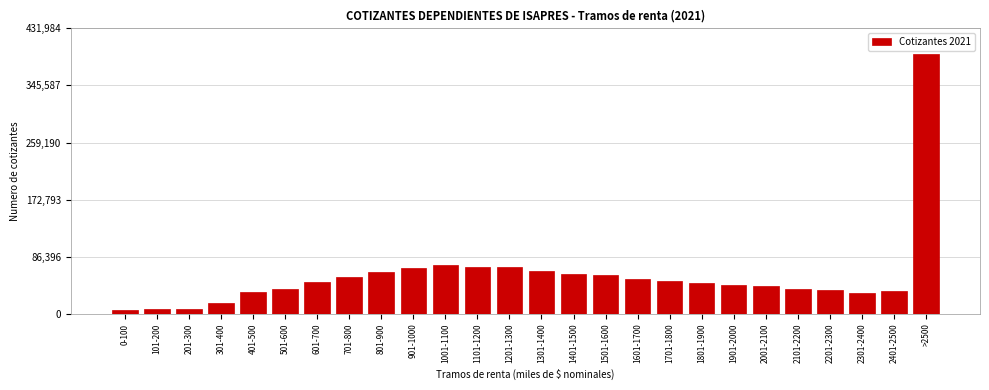

The value at 401-500 is 33053. True or false?

True